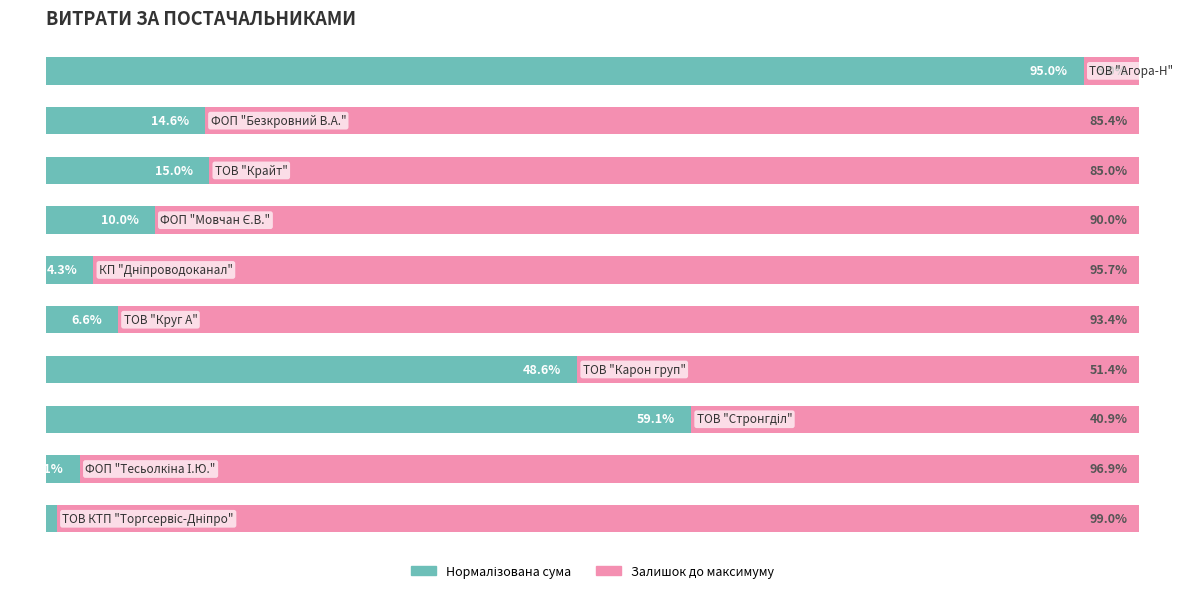

Reading right to left, transcribe all the data shown in this chart.

Сума: 9=1.0	8=3.1	7=59.1	6=48.6	5=6.6	4=4.3	3=10.0	2=15.0	1=14.6	0=95.0
Залишок: 9=99.0	8=96.9	7=40.9	6=51.4	5=93.4	4=95.7	3=90.0	2=85.0	1=85.4	0=5.0